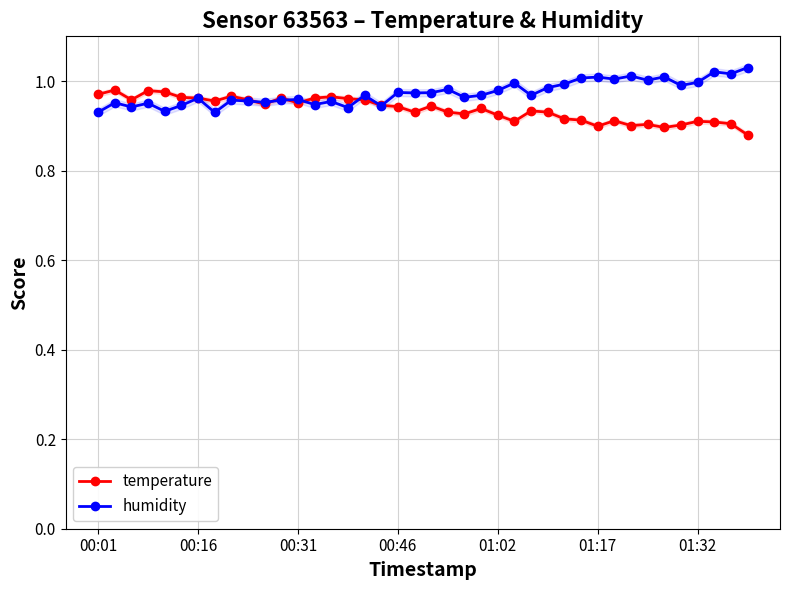

True or false: temperature has more than 0 points higher than both neighbors.

True